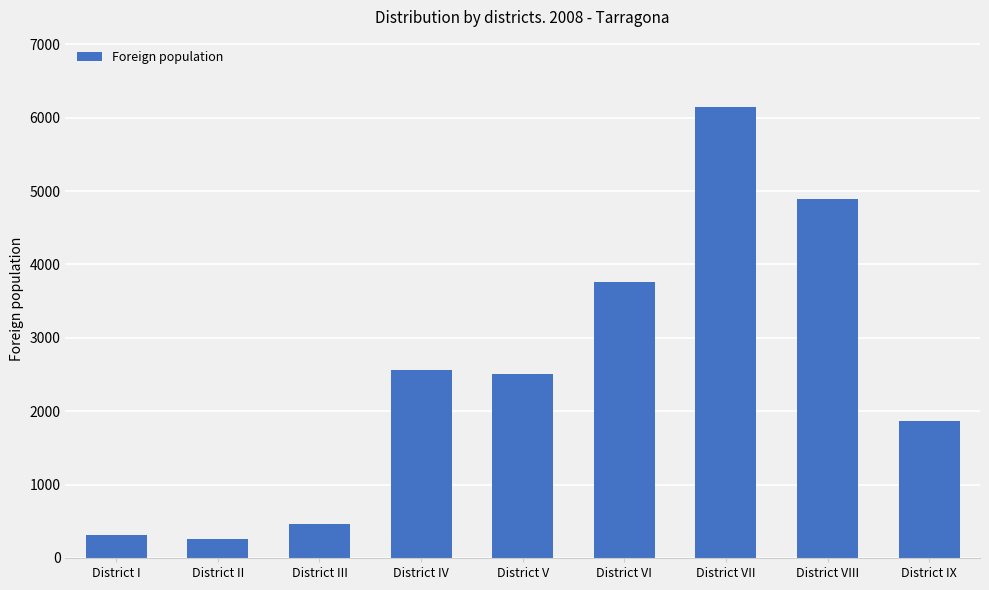

What is the change in value from District VII to District VIII?

-1254